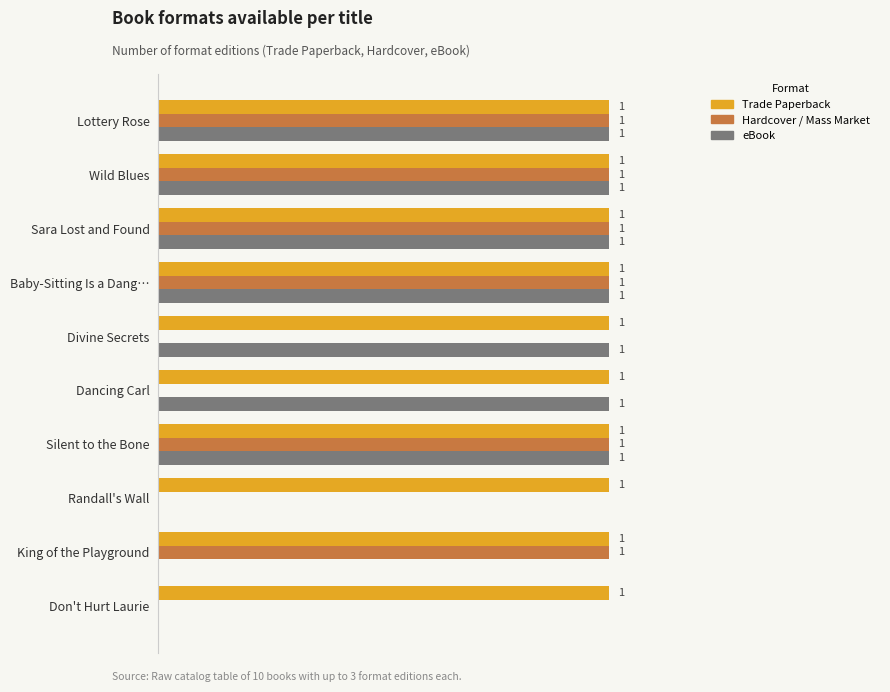

Which series has the largest total across all categories?

Trade Paperback